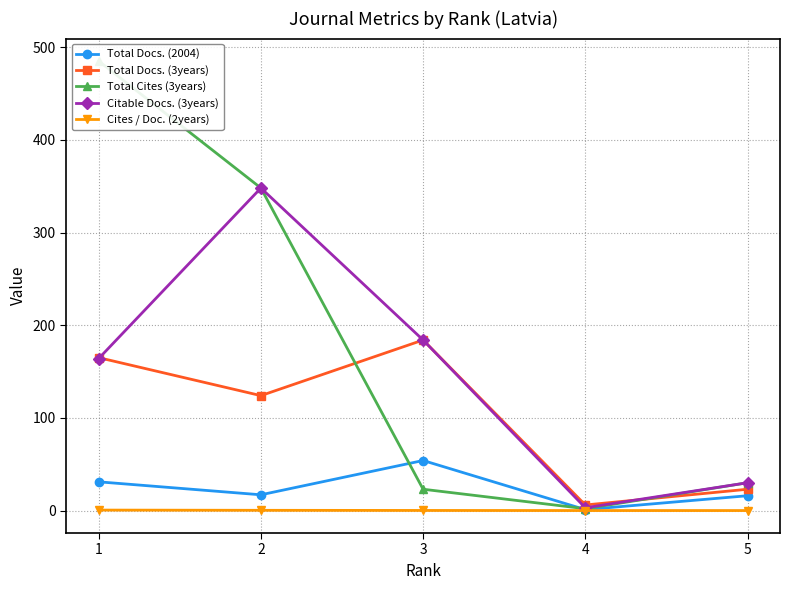

What is the difference between the Total Cites (3years) values at 3 and 5?

7.0